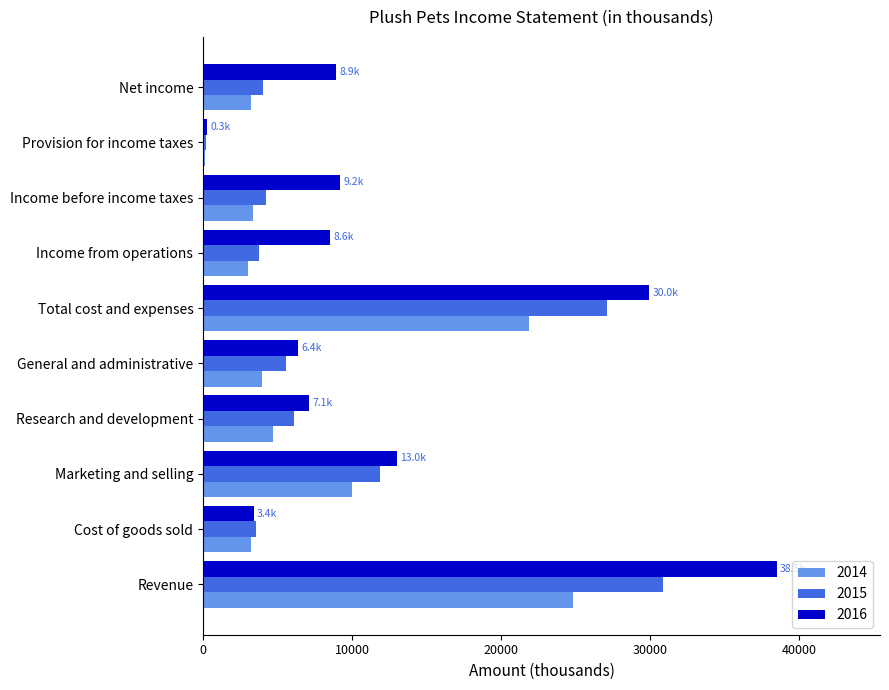

What are all the series names shown in the legend?

2014, 2015, 2016